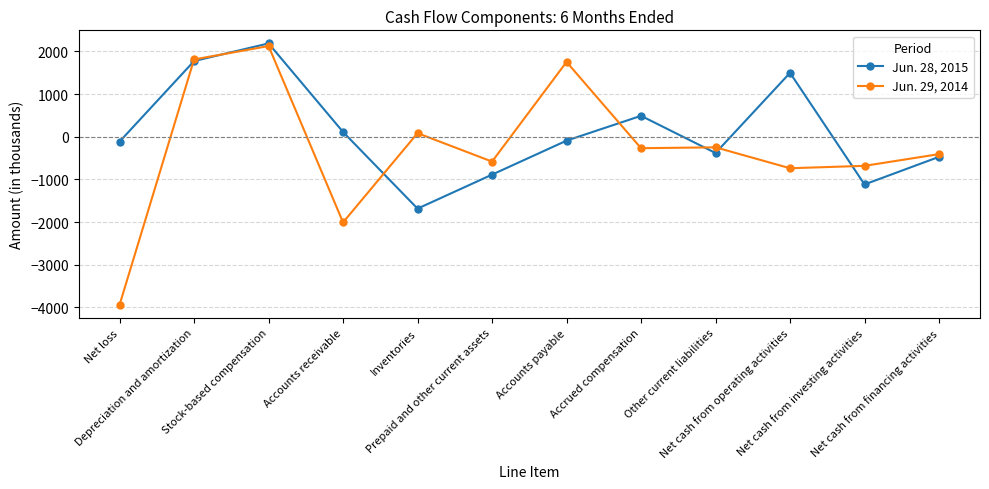

Where does the Jun. 29, 2014 series first go above -268?

Depreciation and amortization